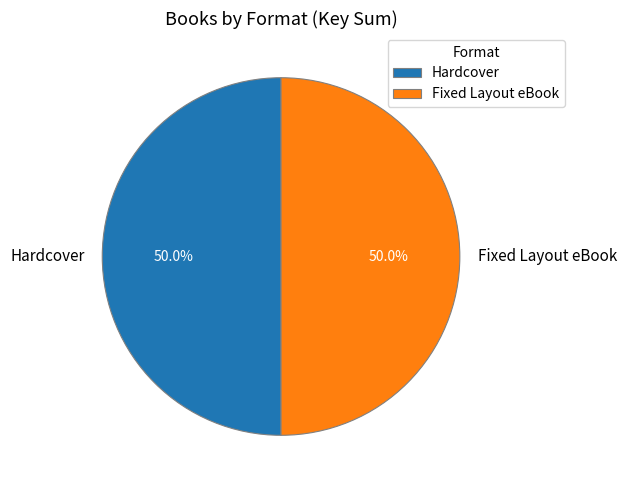

How many segments does this pie chart have?

2